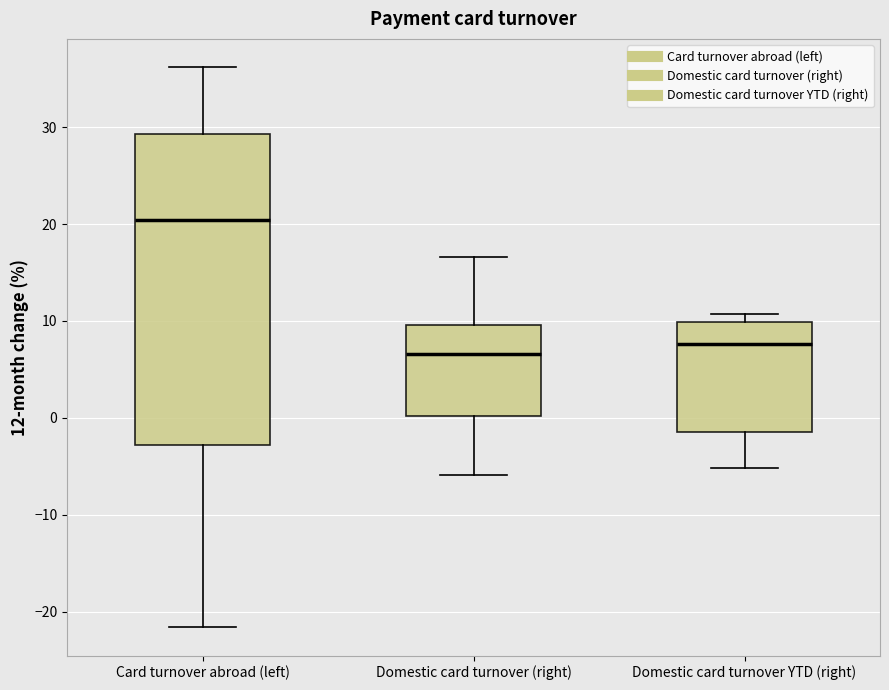

Where does the median line of the box for Domestic card turnover YTD (right) sit on the y-axis? The values are not printed on the chart, so give them approximately, as read against the axis.

8